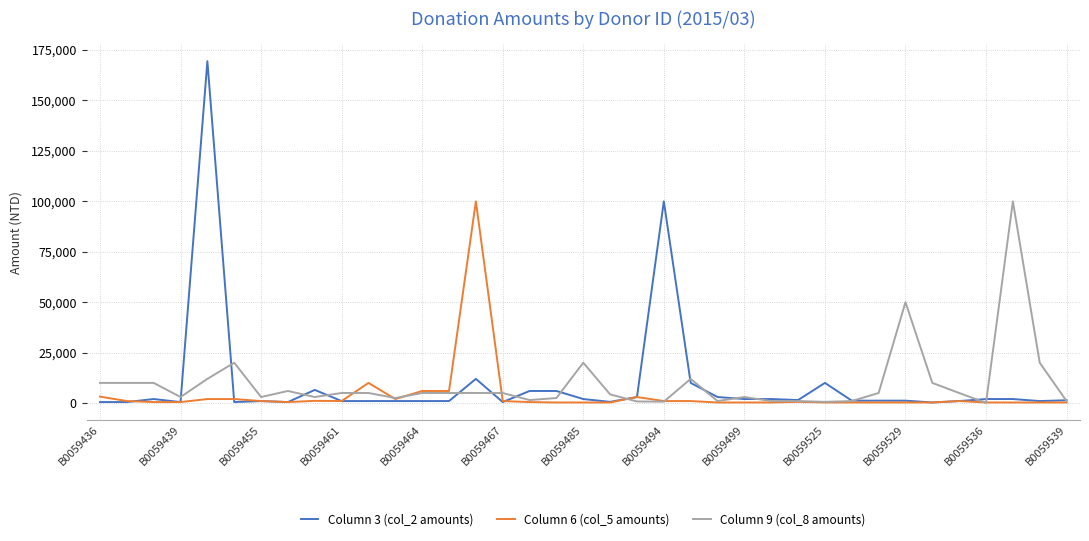

What is the greatest value displayed?

169500